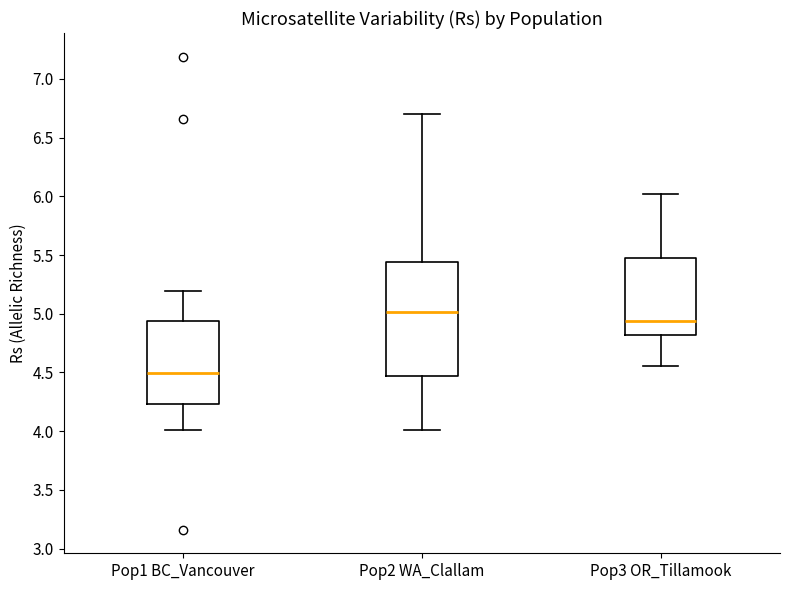

Comparing the boxes themselves (not the whiskers), which one is the tallest?

Pop2 WA_Clallam